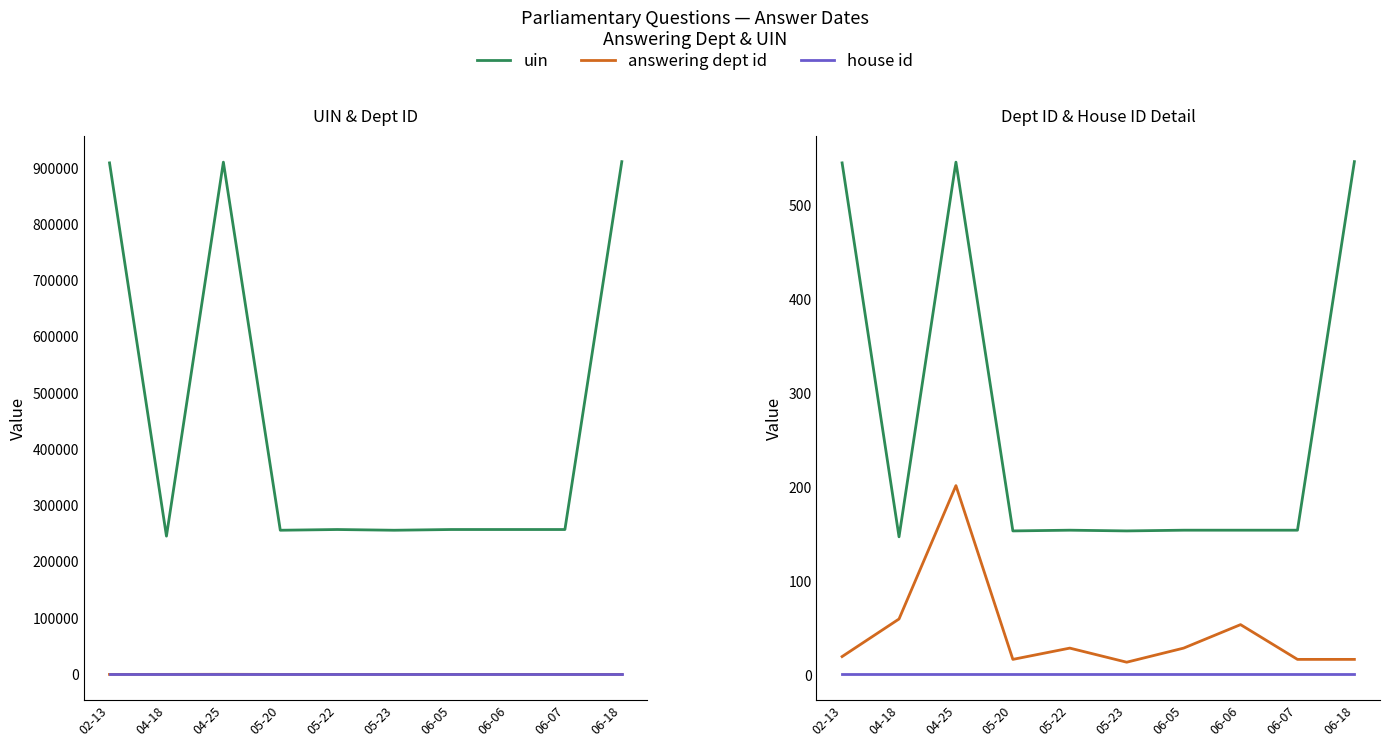

Rank the series by their maximum value, from highest to lowest.

uin, uin (scaled), answering dept id, house id